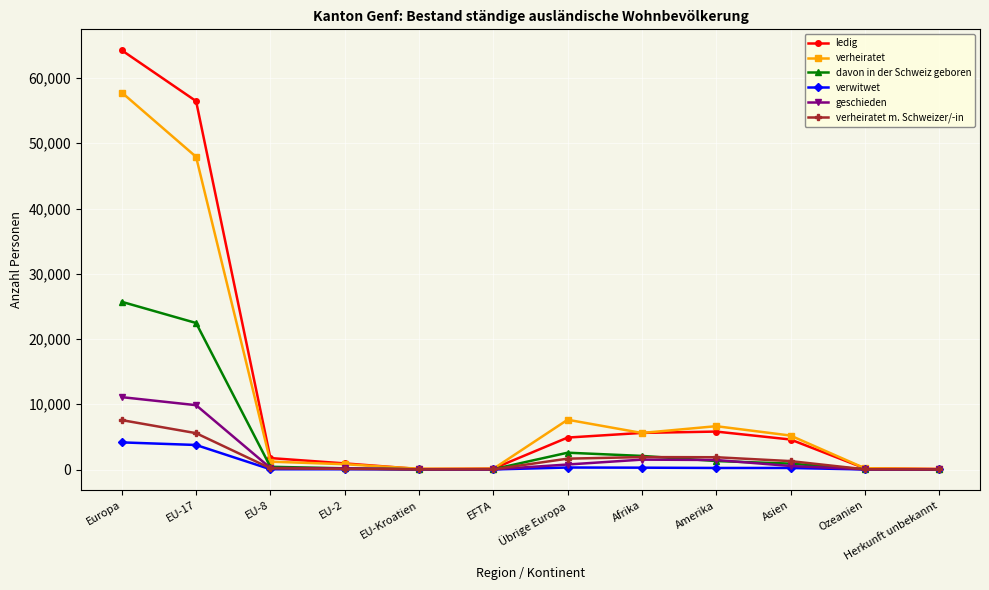

How many data points in verwitwet are less than 235?

6